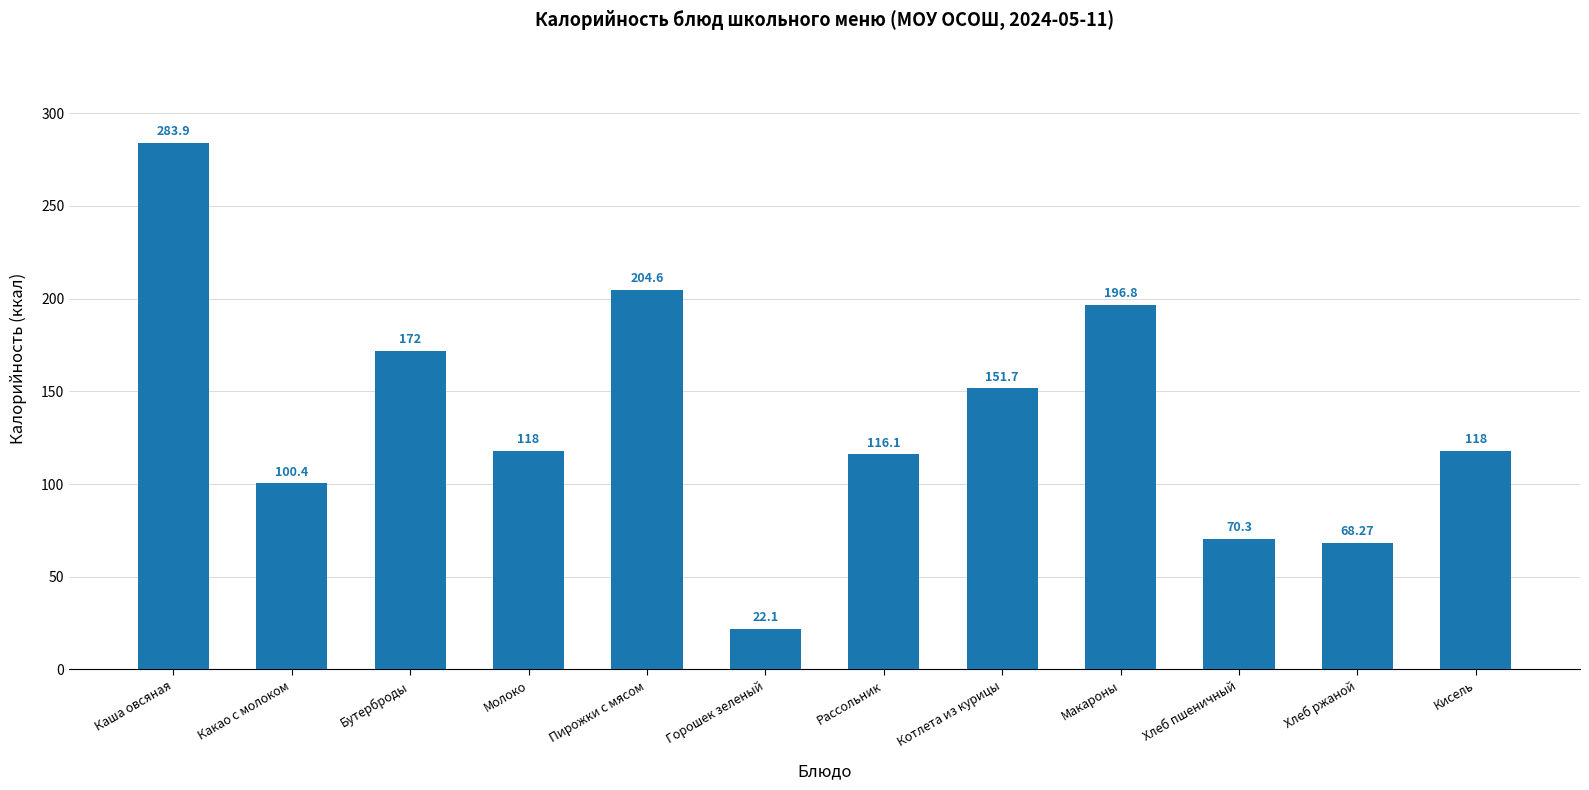

What is the label of the 1st bar from the right?

Кисель